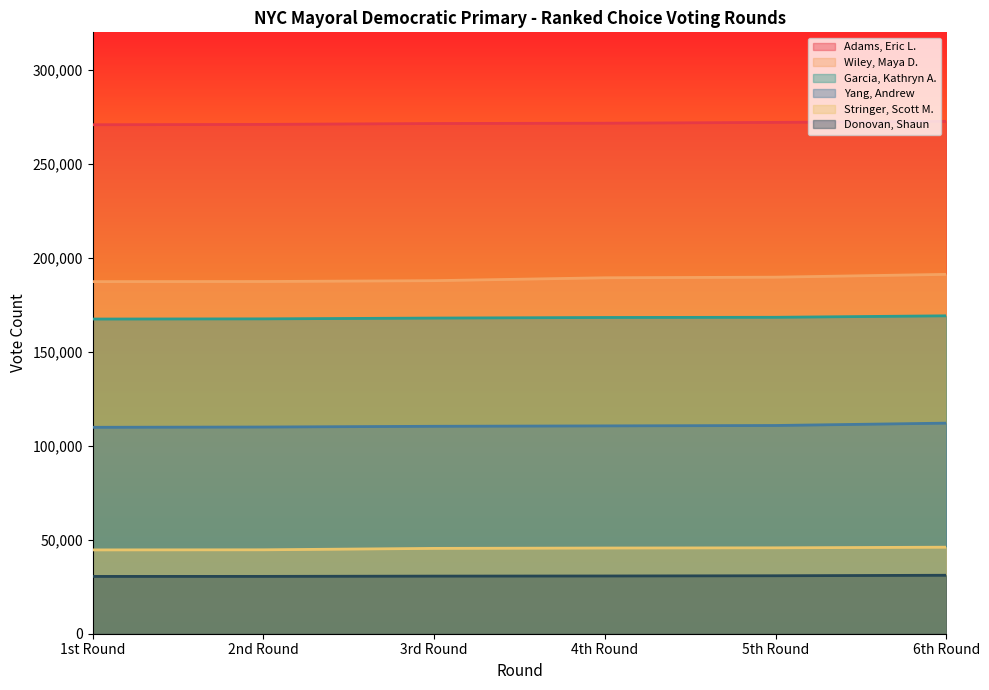

What is the sum of the Stringer, Scott M. values at 4th Round and 2nd Round?

90259